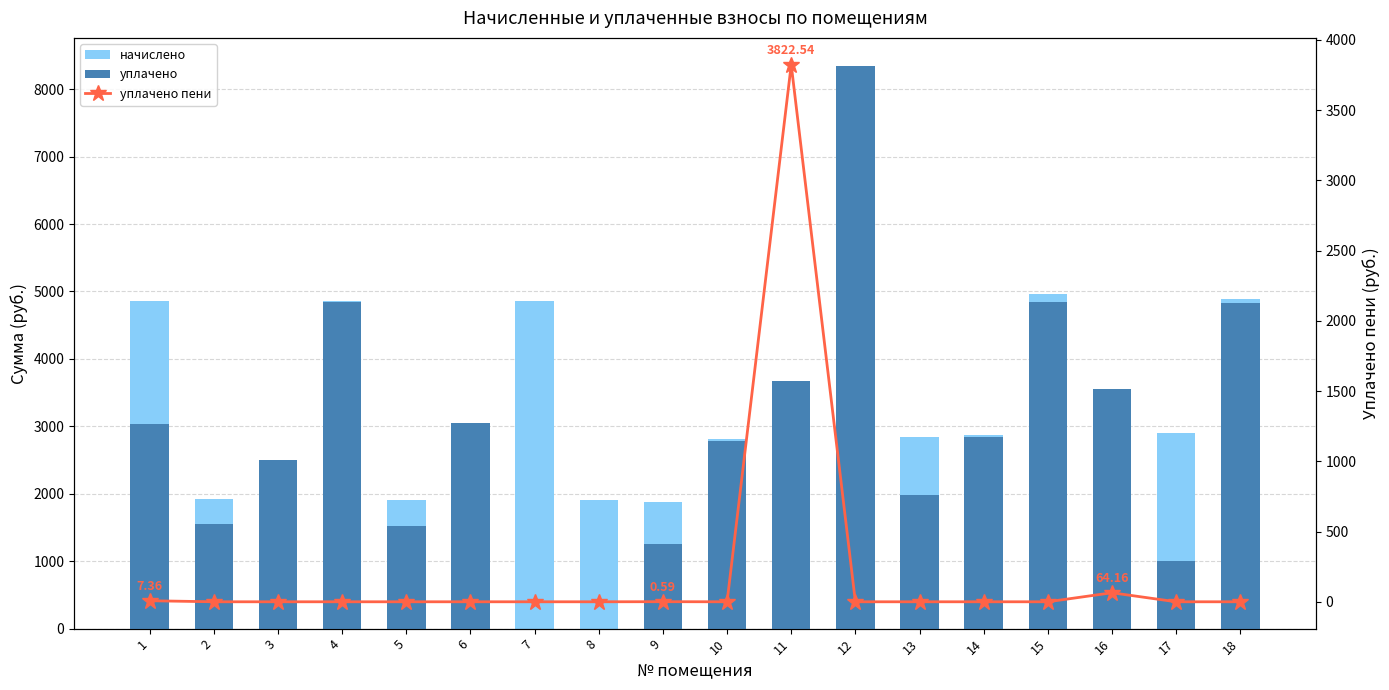

At which category does the chart reach its peak across all series?

12